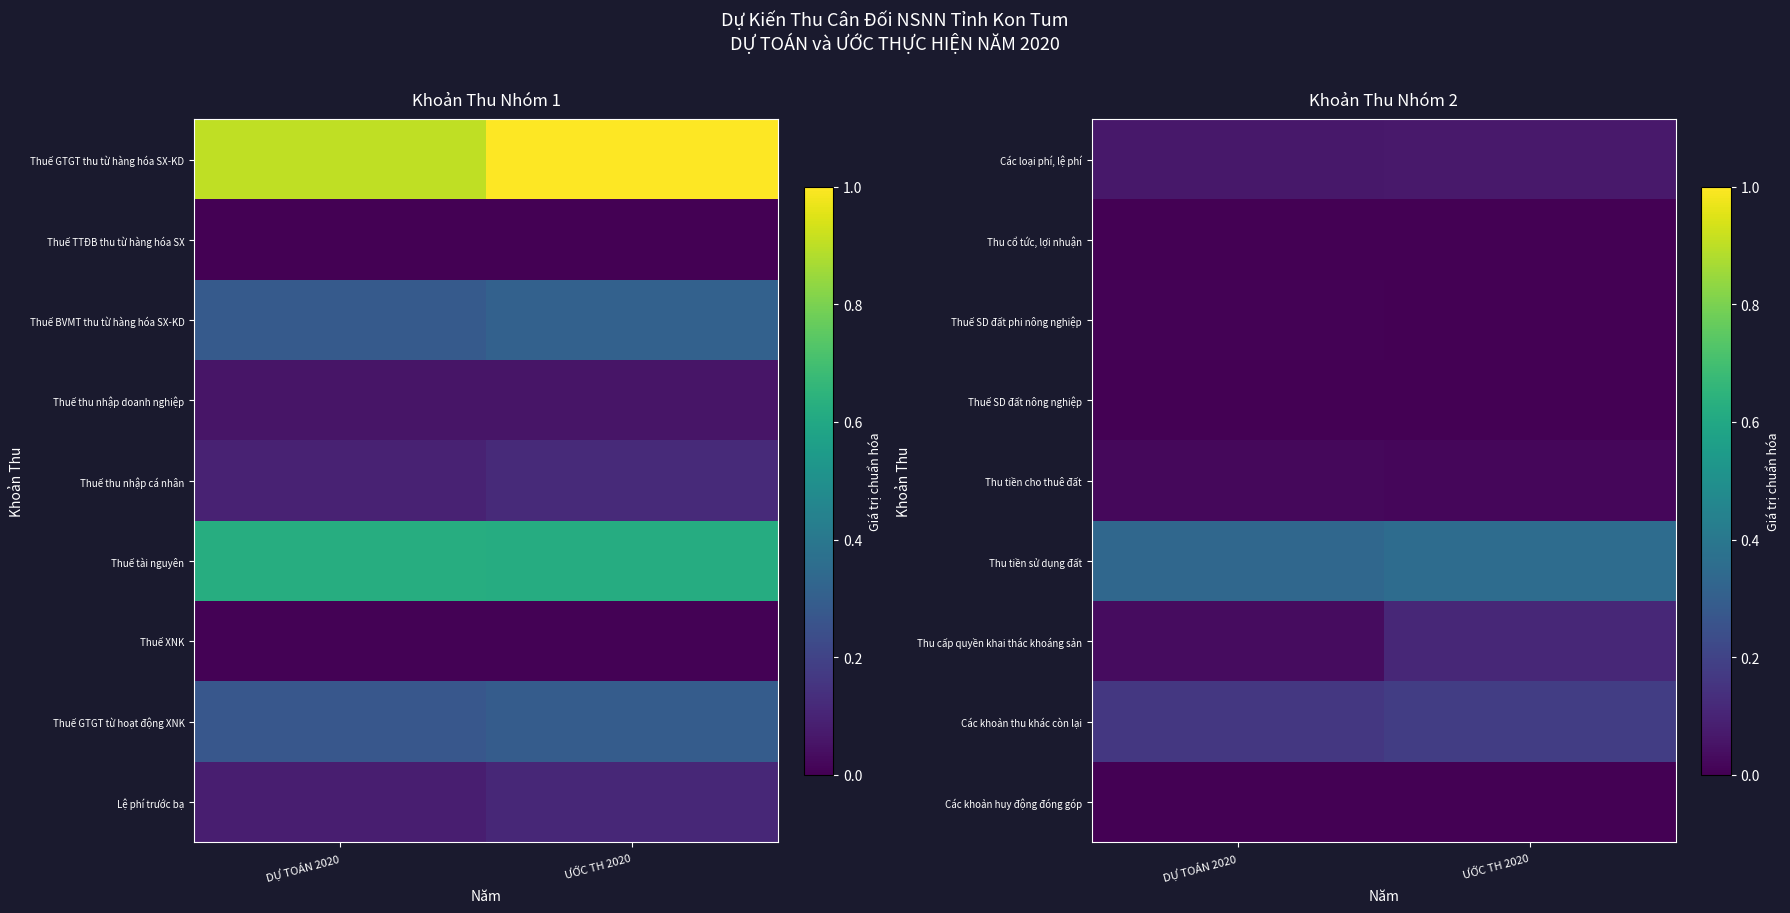

Is the value of Các khoản thu khác còn lại at ƯỚC TH 2020 greater than the value of Thuế SD đất nông nghiệp at ƯỚC TH 2020?

Yes